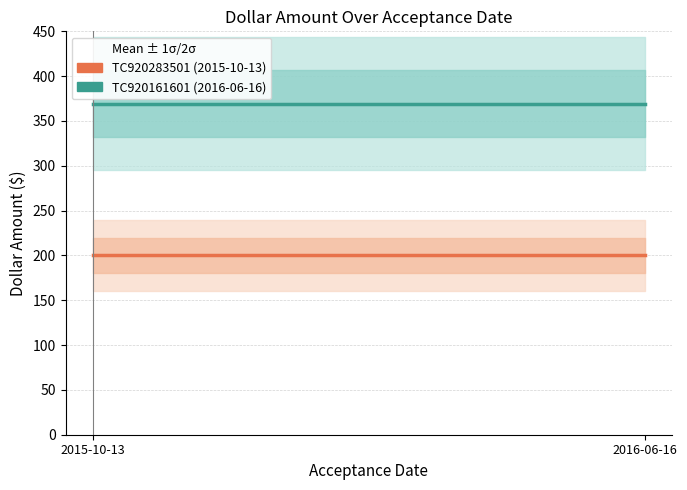

Is the value of TC920161601 (2016-06-16) at 2016-06-16 greater than the value of TC920283501 (2015-10-13) at 2016-06-16?

Yes